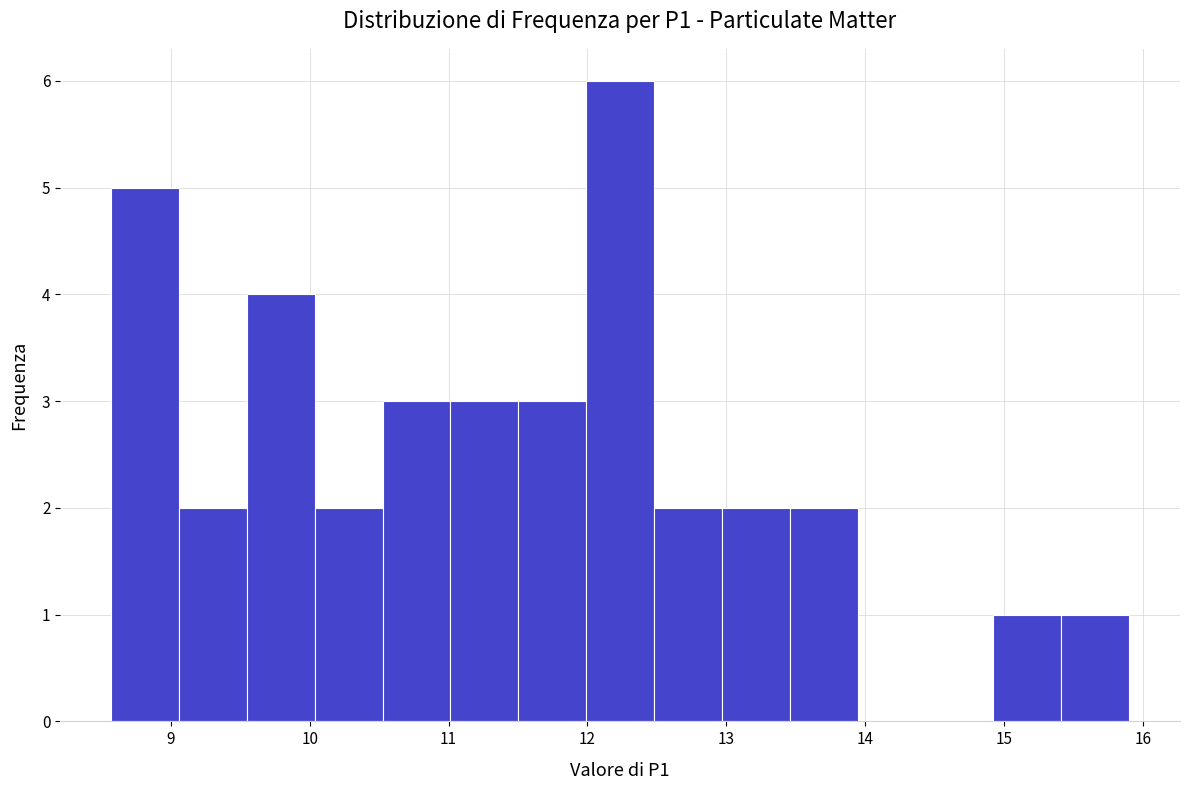

What is the height of the bar covering 10.5 to 11.0 on the x-axis? Neither the bar edges nor the heights are printed on the chart, so give them approximately, as read against the axes.

3